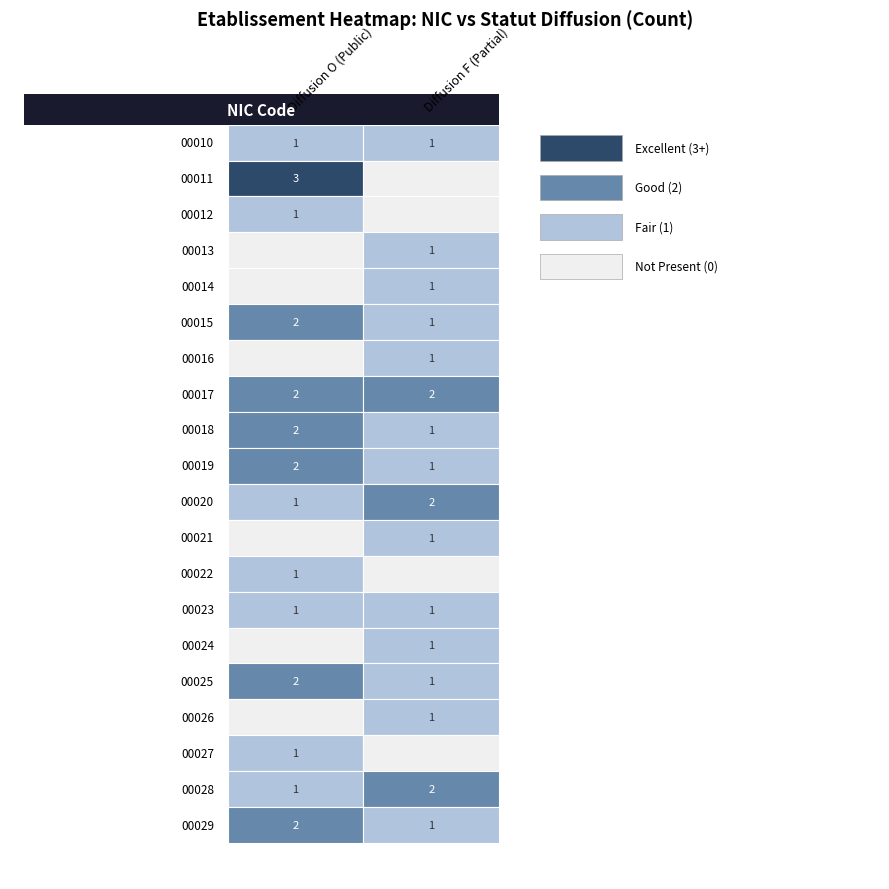

At F, list the series in order from largest to smallest.

00017, 00020, 00028, 00010, 00013, 00014, 00015, 00016, 00018, 00019, 00021, 00023, 00024, 00025, 00026, 00029, 00011, 00012, 00022, 00027